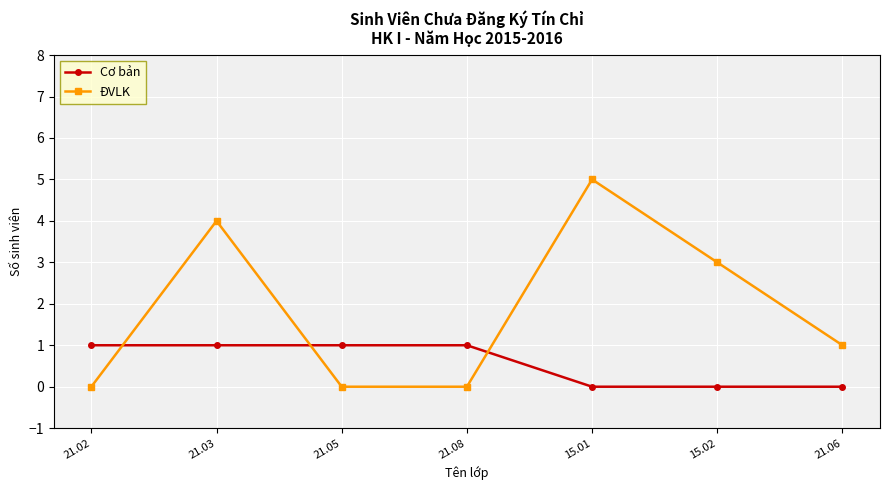

What is the label of the 1st point from the left?

21.02